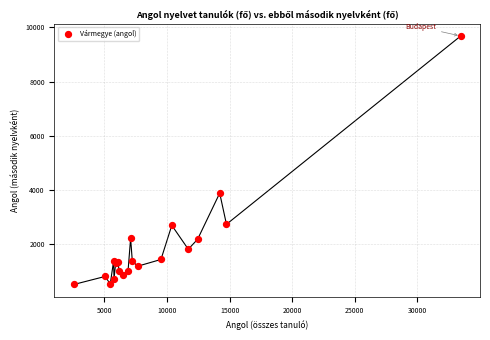

What Y value in the scatter plot is closest to 5102?

3890